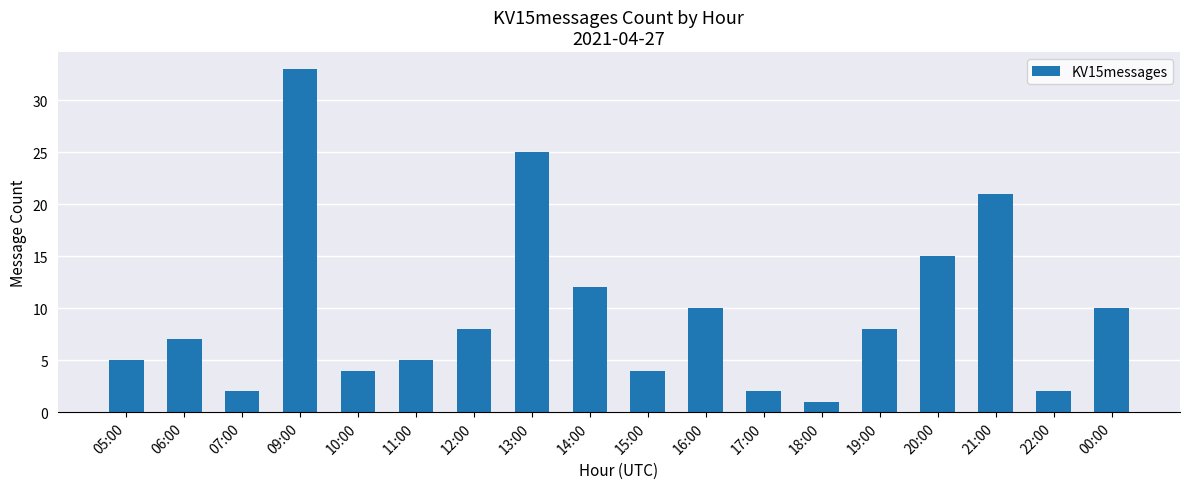

What is the label of the 13th bar from the right?

11:00